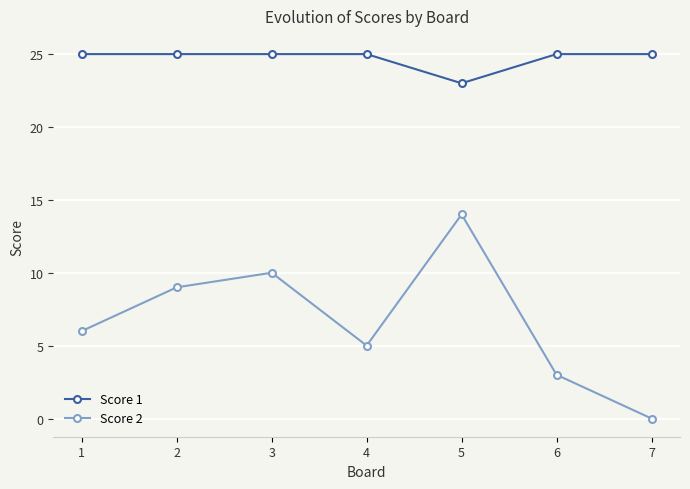

Is the value of Score 2 at 1 greater than the value of Score 1 at 3?

No